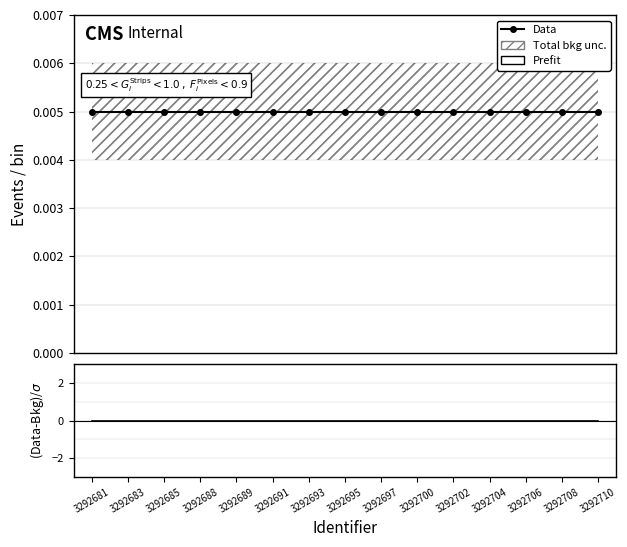

Which category has the lowest value in the (Data-Bkg)/$\sigma$ series?

3292681